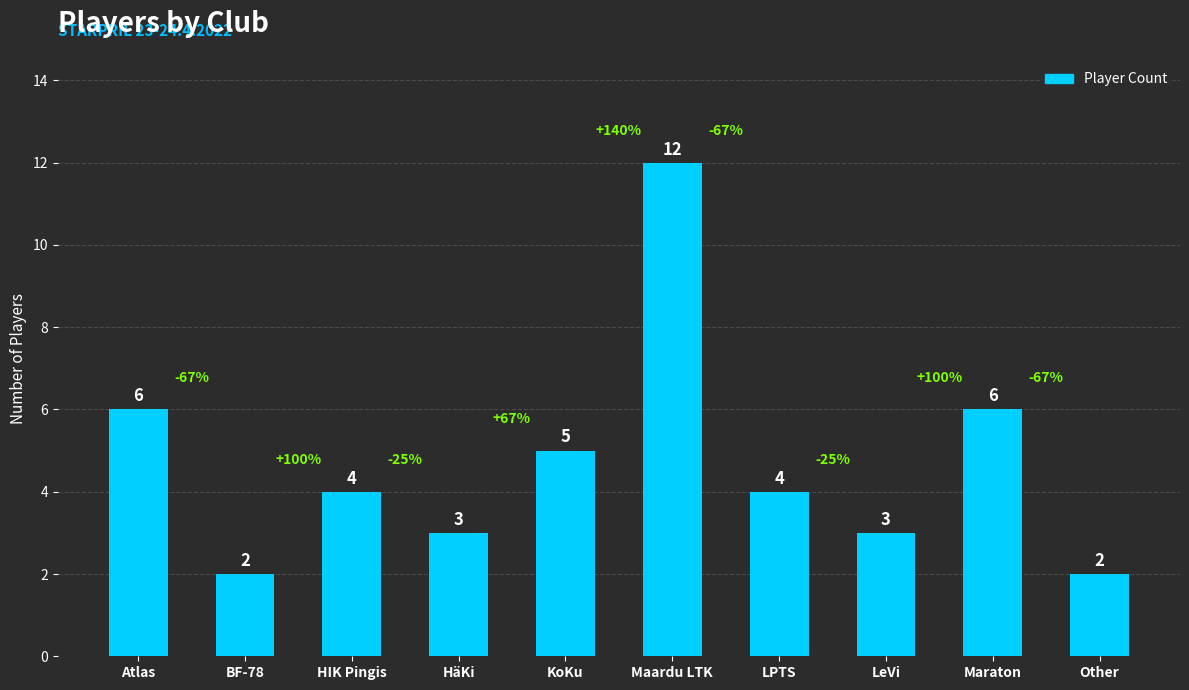

Count the number of data series in this chart.

1